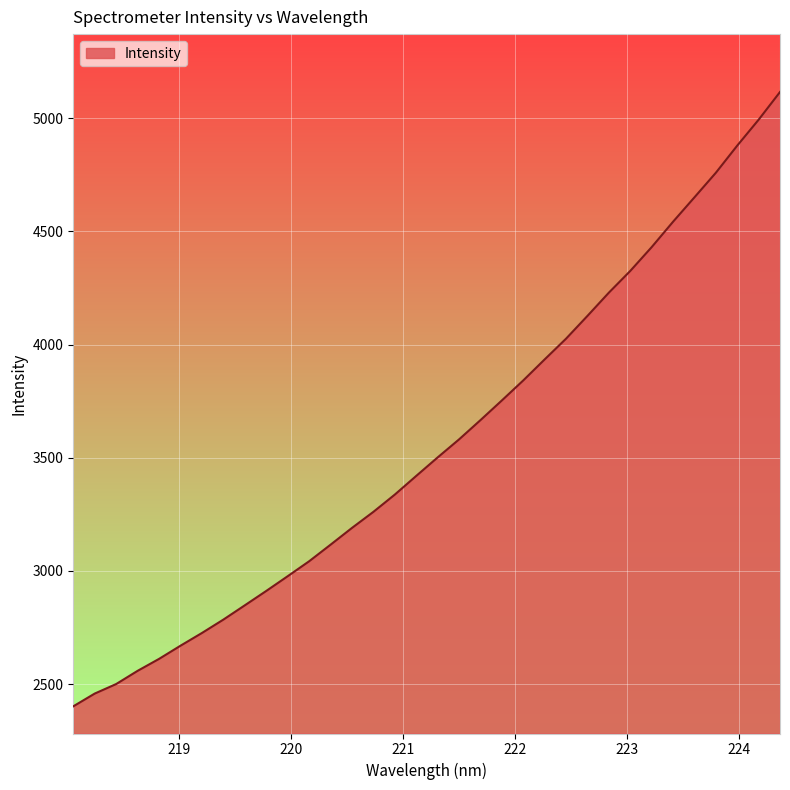

What is the maximum value shown in the chart?

5116.2